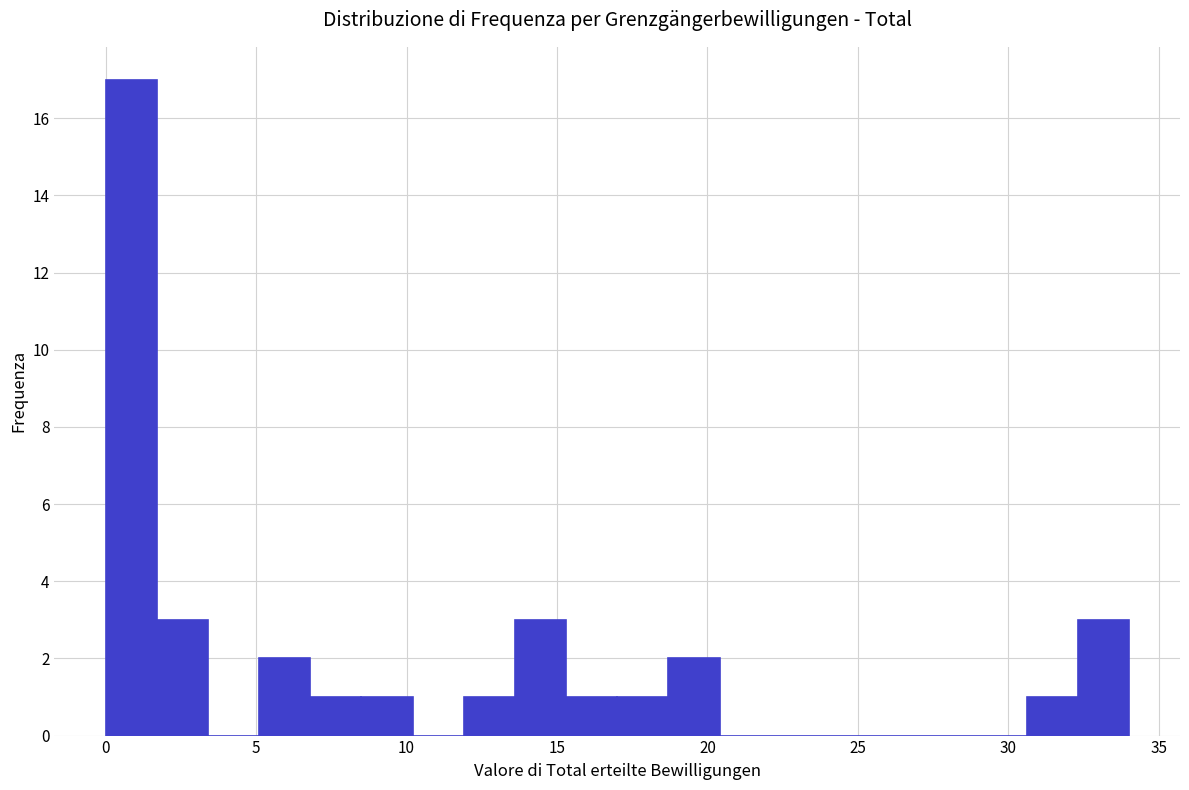

Around what value on the x-axis is the tallest bar? Give the approximate position of its centre, as read against the axis.

1.0